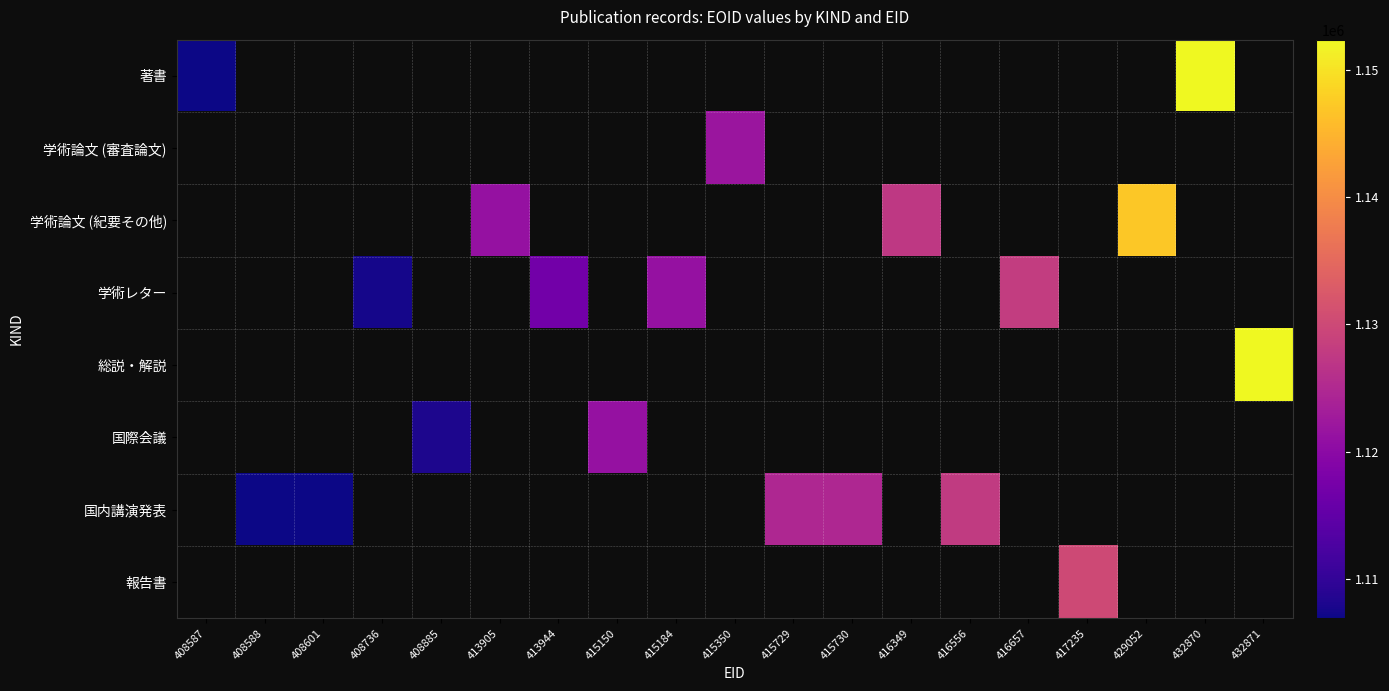

Count the number of categories in the chart.

19